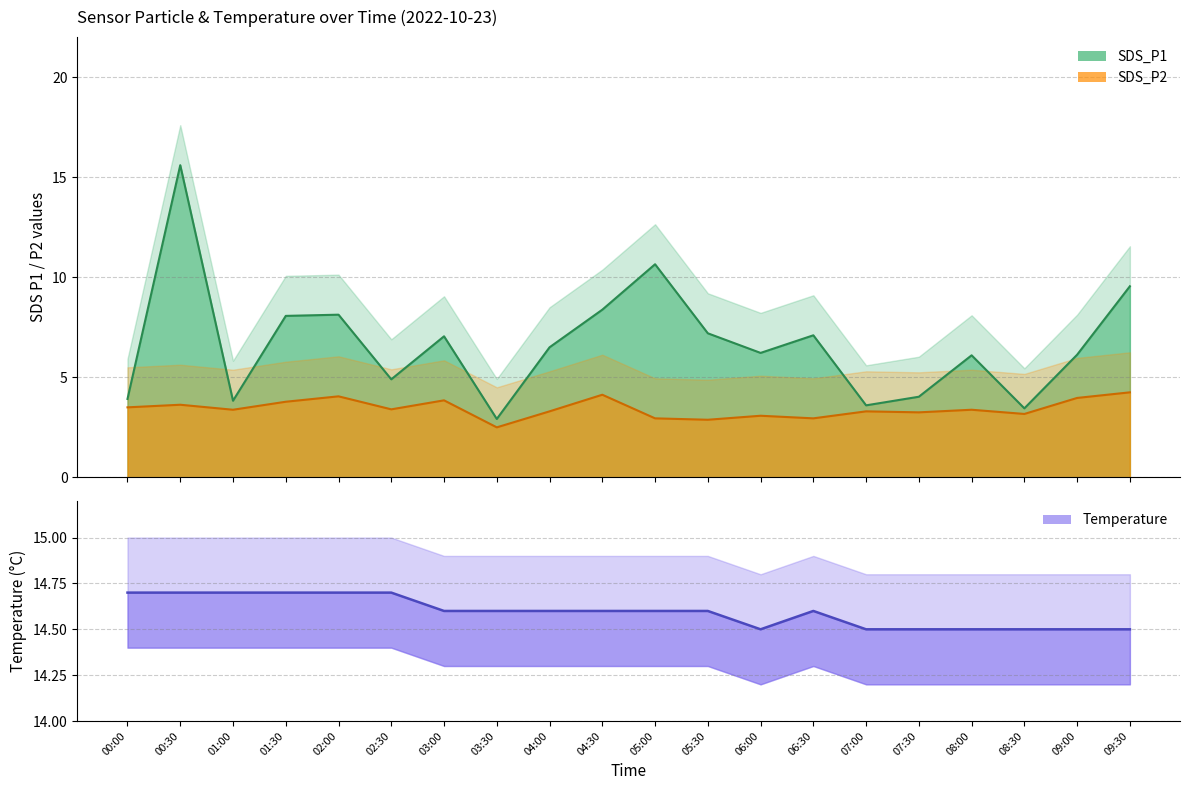

How many distinct data groups are displayed?

3